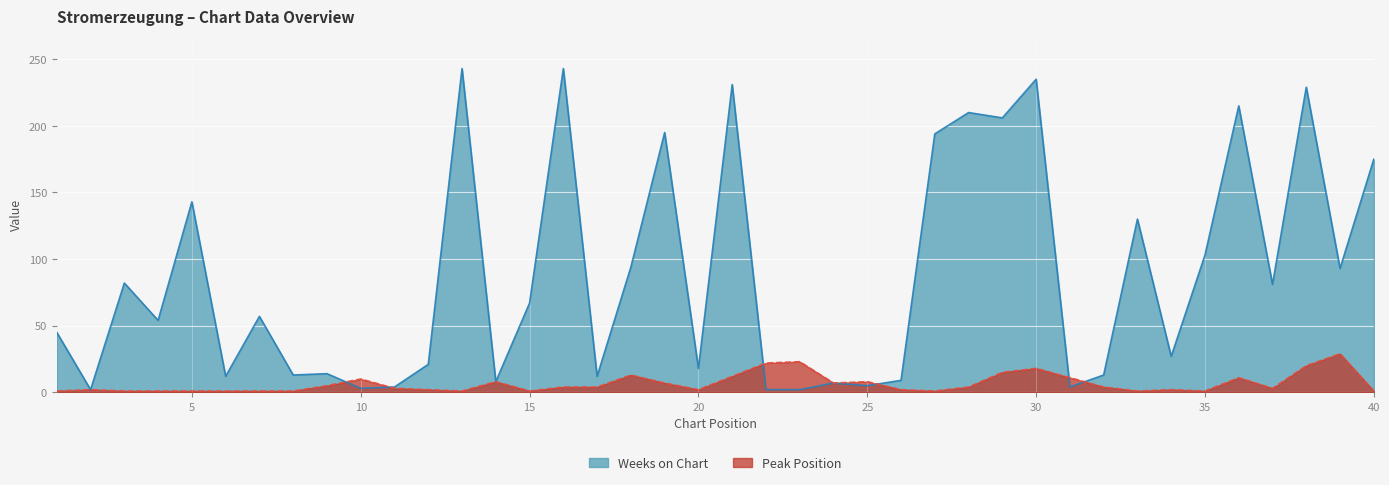

Reading left to right, list all the values displayed in this chart.

Weeks on Chart: 45	2	82	54	143	12	57	13	14	3	4	21	243	8	67	243	12	94	195	18	231	2	2	7	5	9	194	210	206	235	4	13	130	27	103	215	81	229	93	175
Peak Position: 1	2	1	1	1	1	1	1	5	10	3	2	1	8	1	4	4	13	7	2	12	22	23	7	8	2	1	4	15	18	11	4	1	2	1	11	3	20	29	1